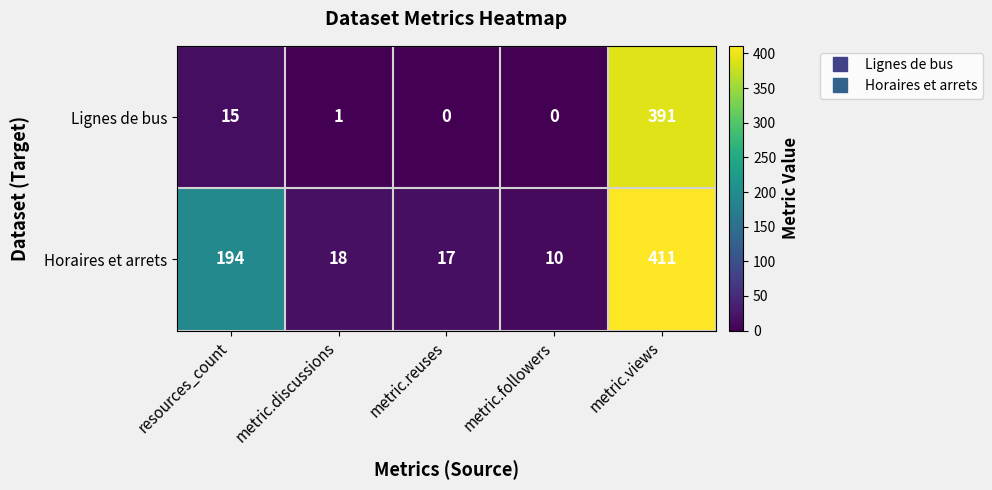

Which series has the widest spread of values?

Horaires et arrets